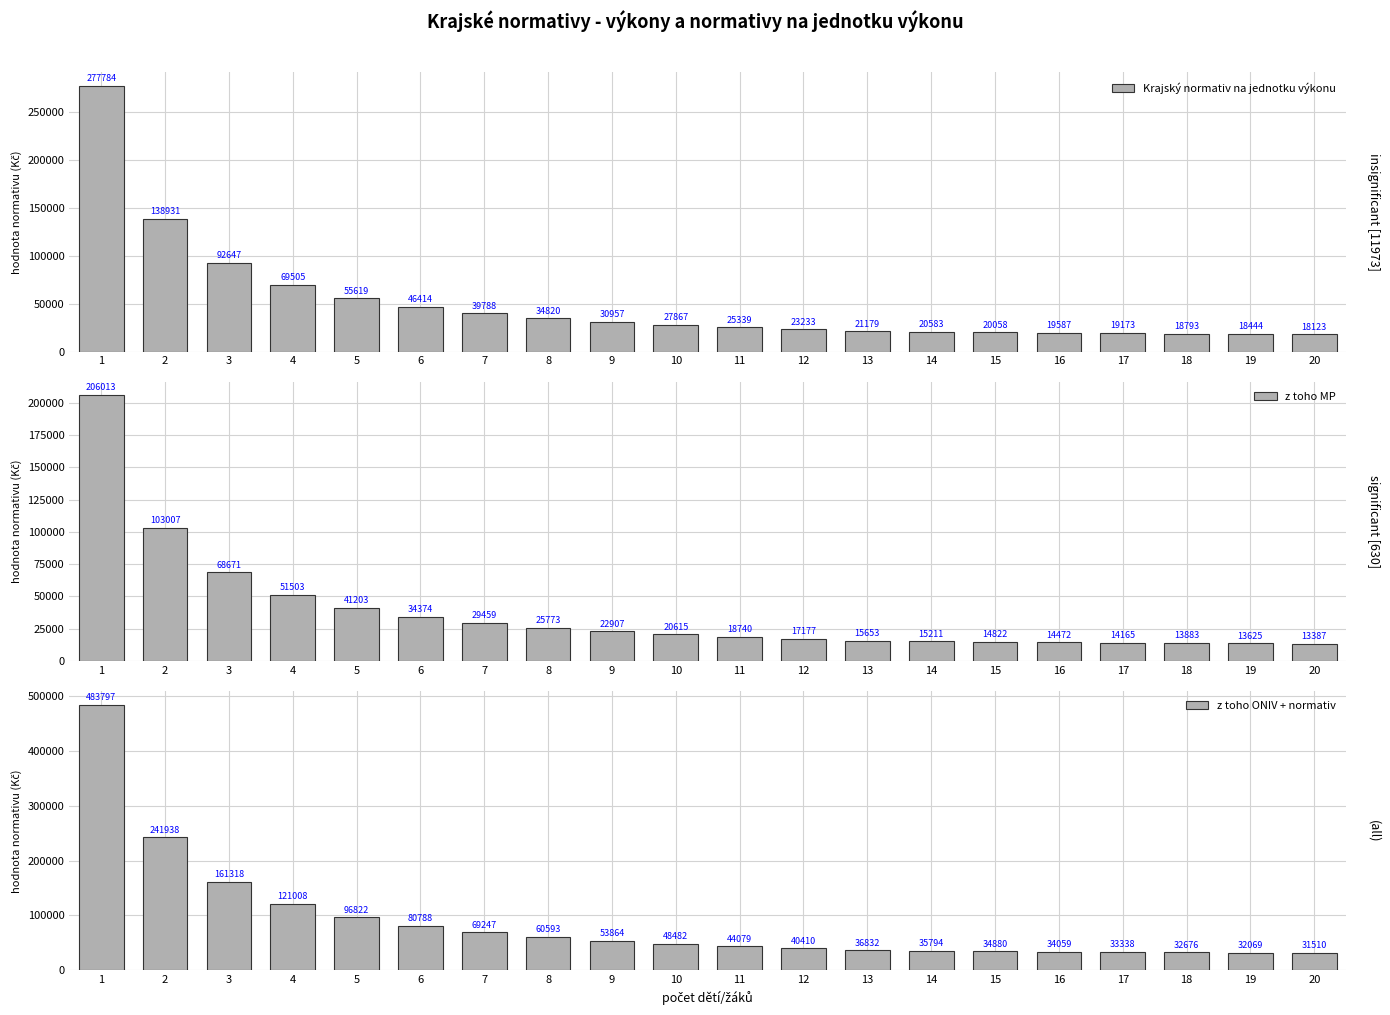

At which label does Krajský normativ na jednotku výkonu first exceed 27867?

1